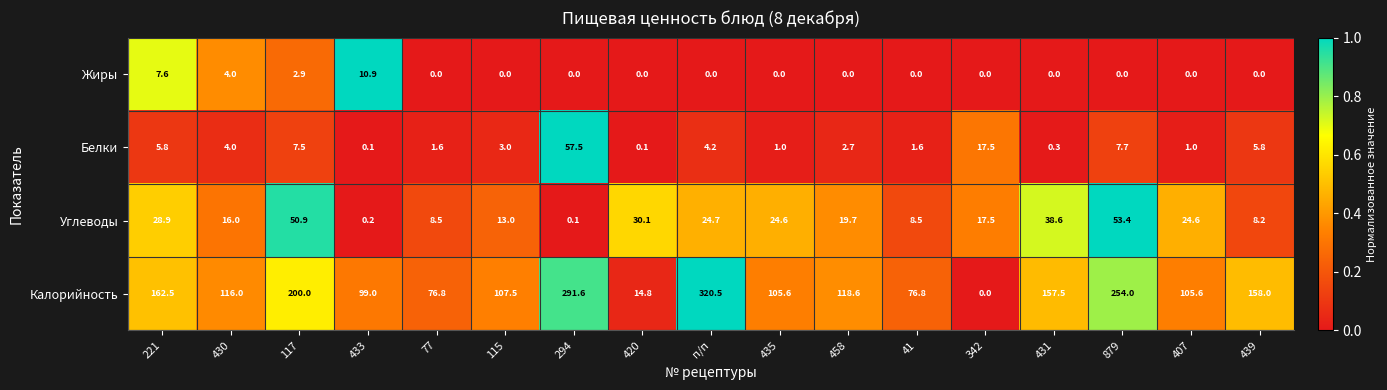

What is the total value across all series at 439?

172.0